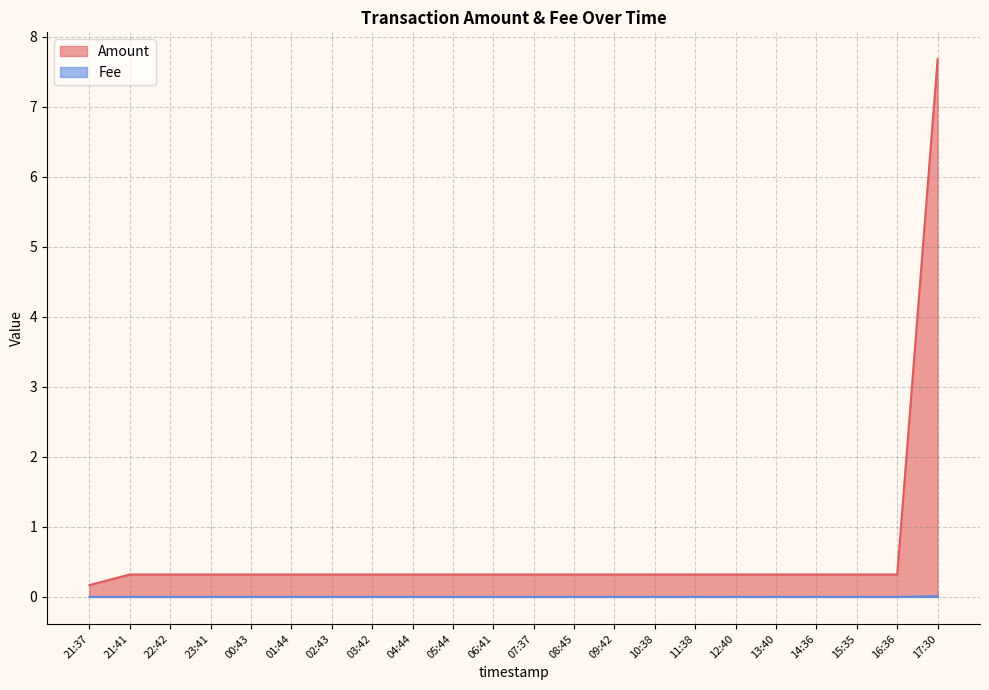

What position from the right is 07:37?

11